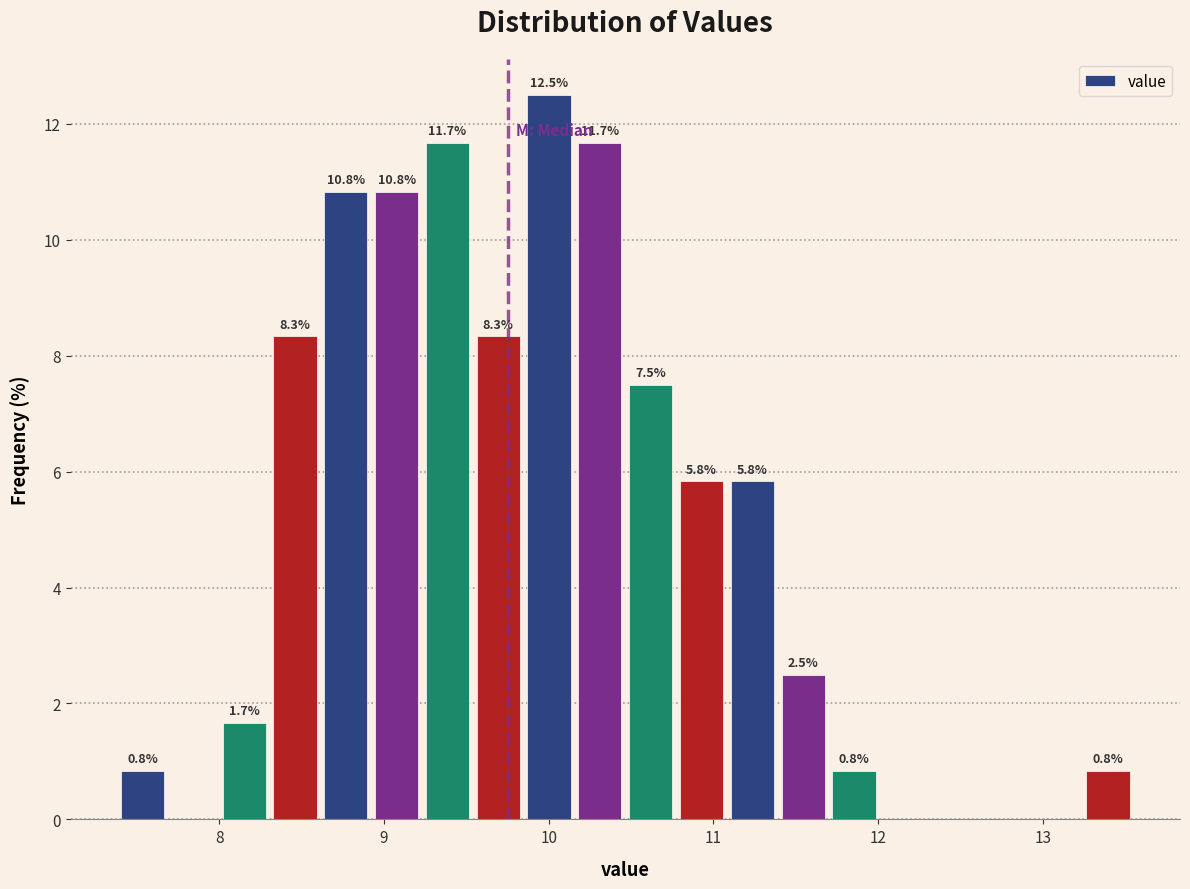

Read against the x-axis, roughly where is the centre of the tallest bar?

10.0